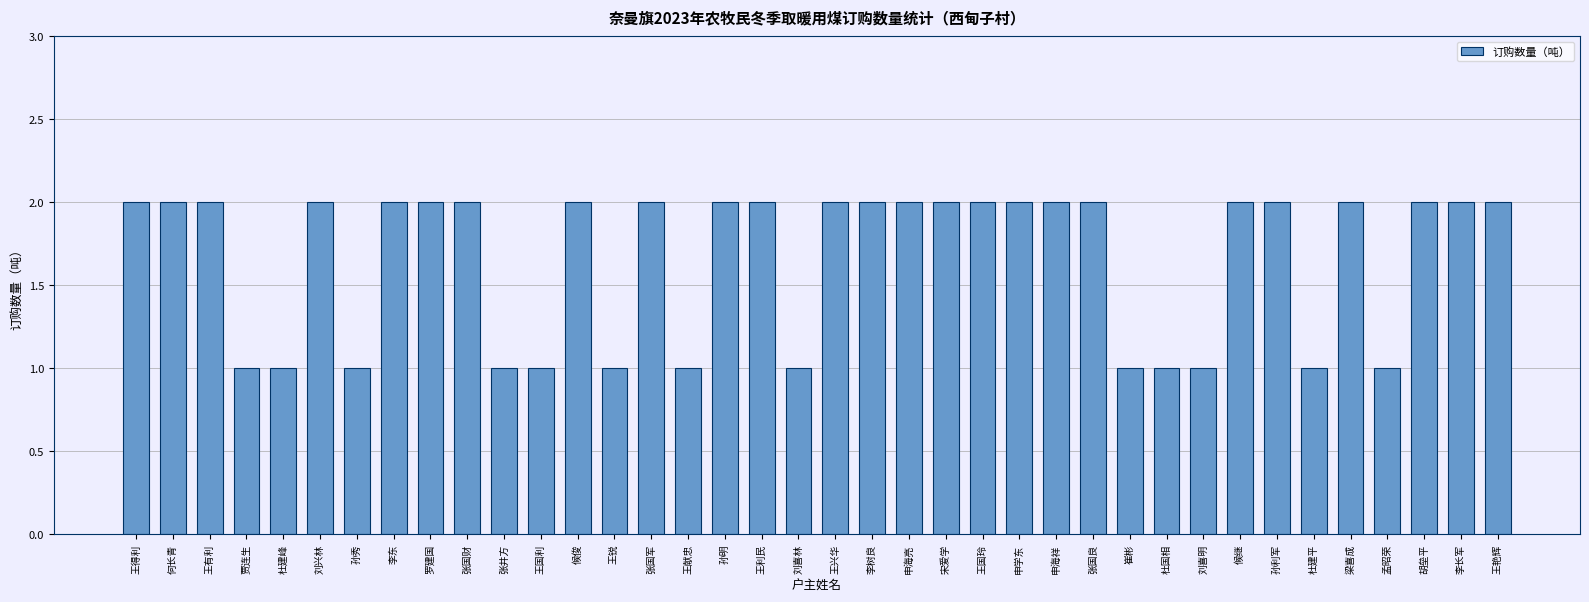

What is the smallest value displayed?

1